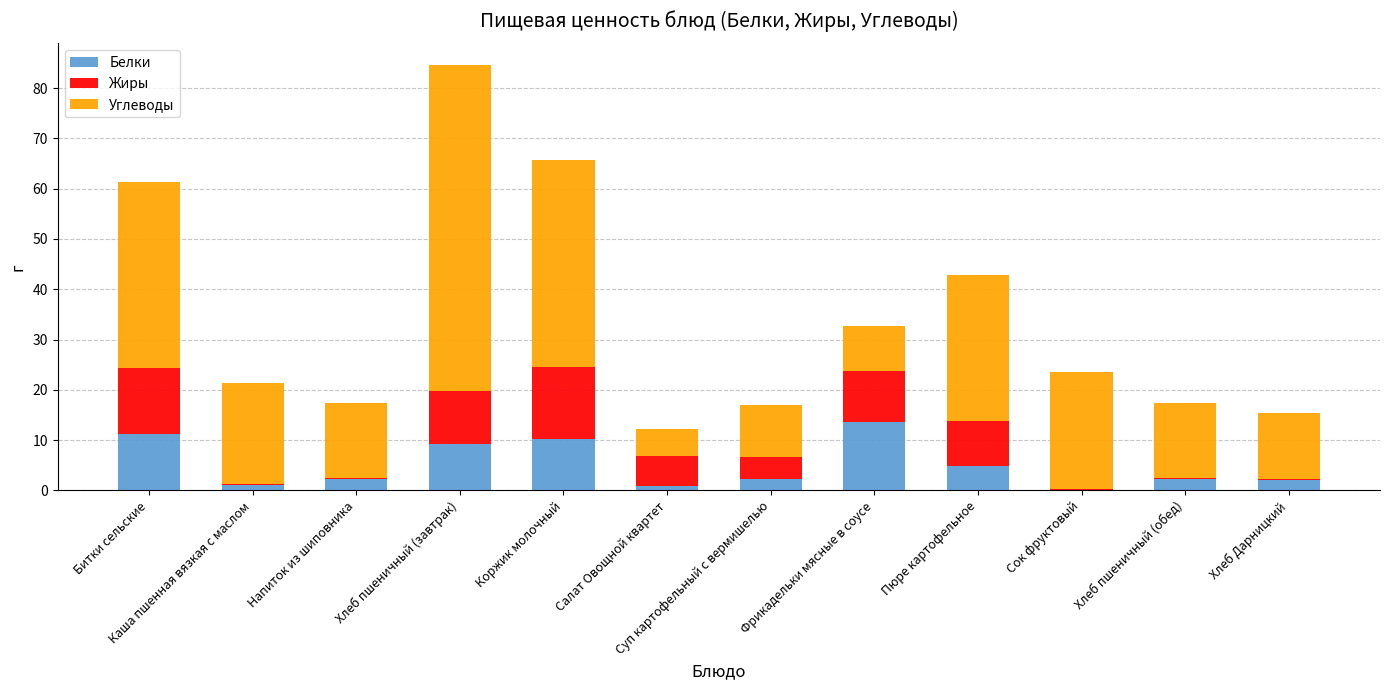

True or false: Белки has a value of 13.6 at Фрикадельки мясные в соусе.

True